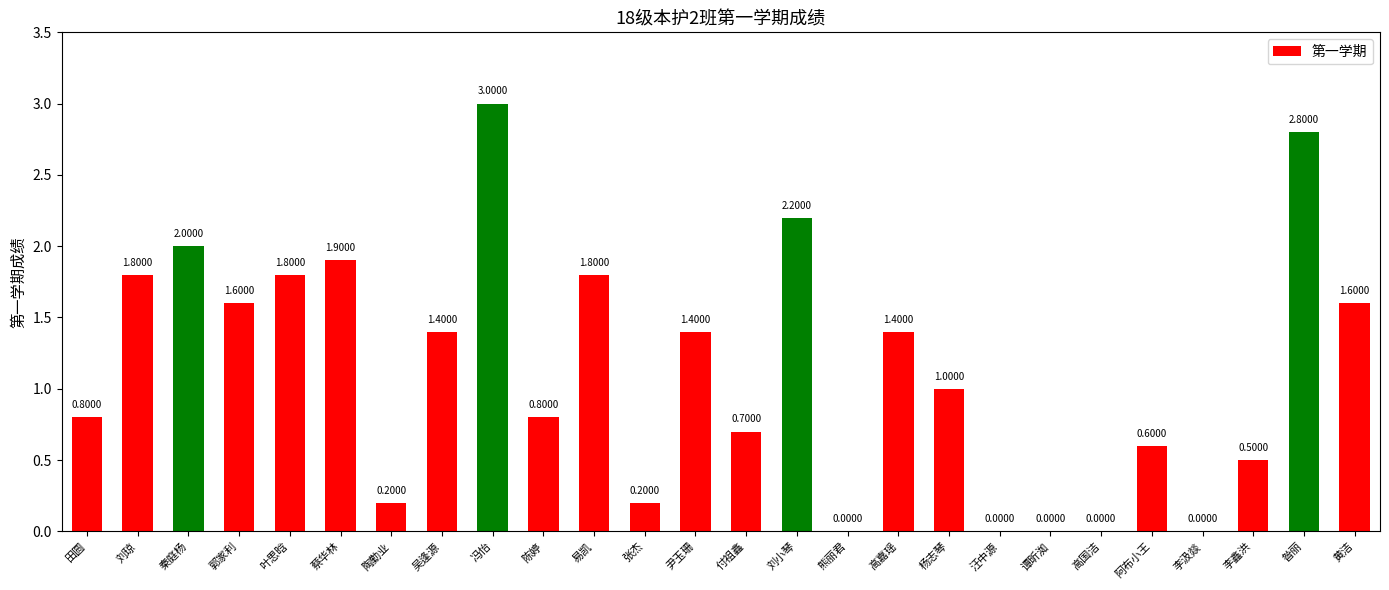

Where is the data nearest to the value 1?

杨志琴